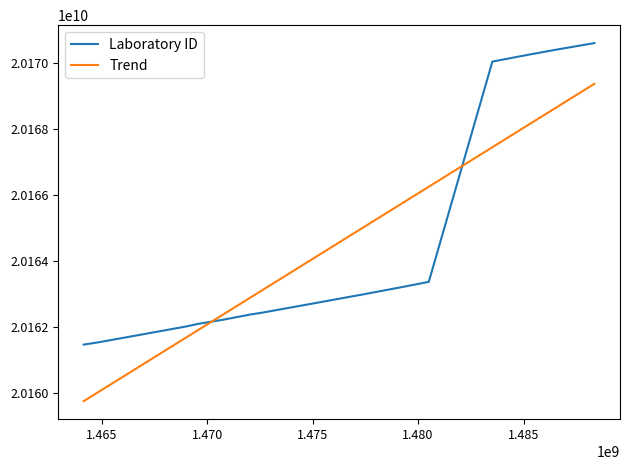

List the series in order of their peak value, highest first.

Laboratory ID, Trend